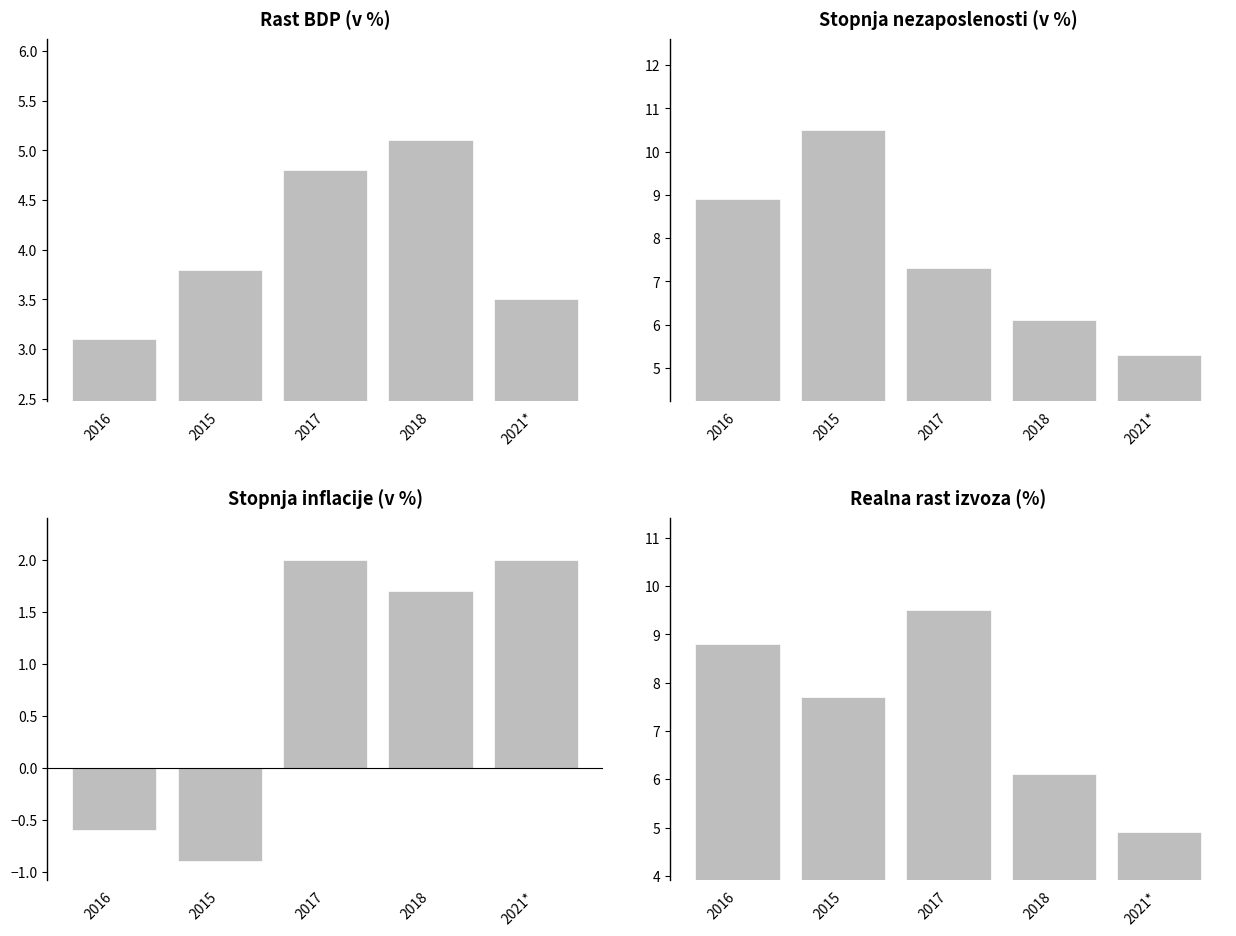

What value does the Rast BDP (v %) series have at 2021*?

3.5